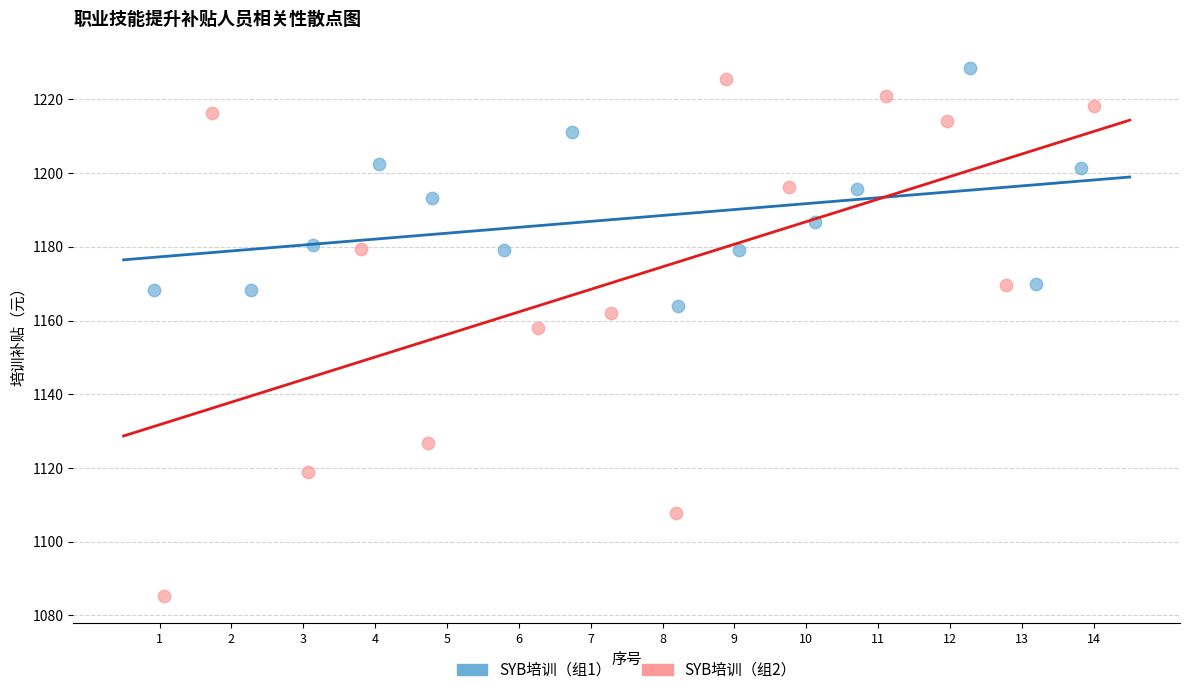

Which series reaches the minimum Y coordinate?

SYB培训（组2）